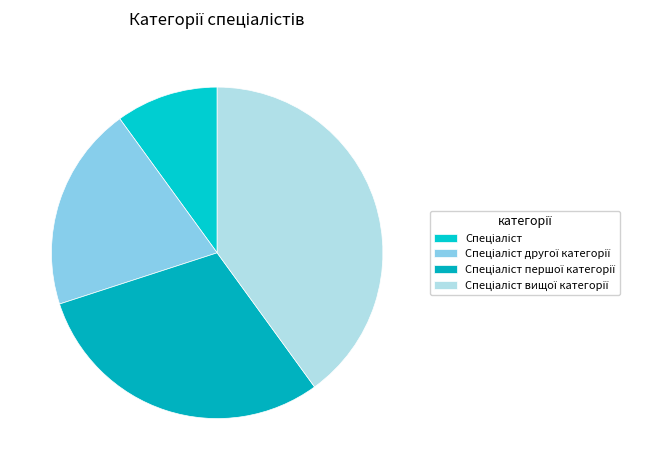

Is it true that Спеціаліст вищої категорії is 40% of the pie?

True